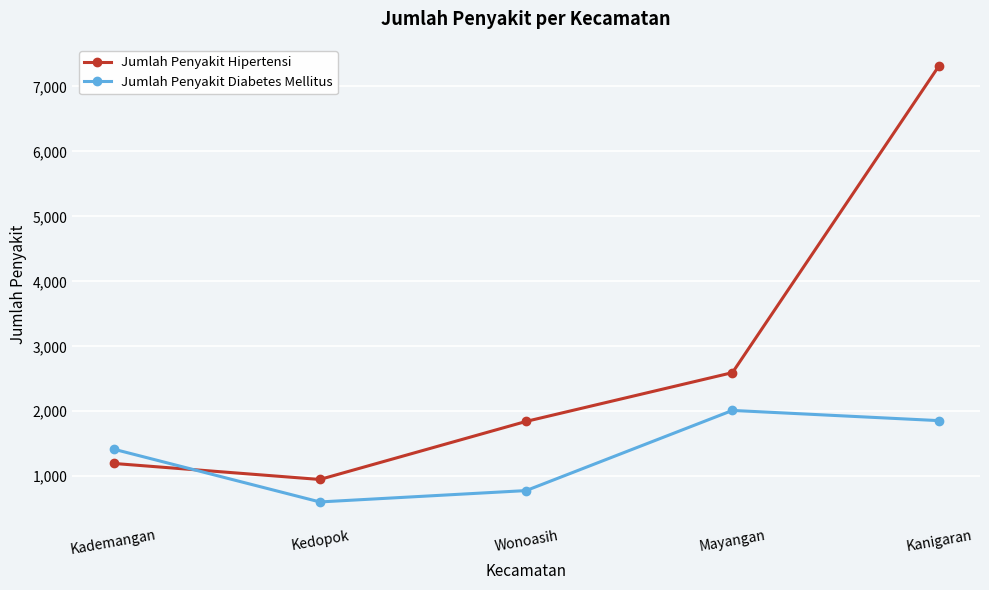

Reading left to right, list all the values displayed in this chart.

Jumlah Penyakit Hipertensi: Kademangan=1197	Kedopok=950	Wonoasih=1844	Mayangan=2595	Kanigaran=7312
Jumlah Penyakit Diabetes Mellitus: Kademangan=1417	Kedopok=604	Wonoasih=779	Mayangan=2013	Kanigaran=1856